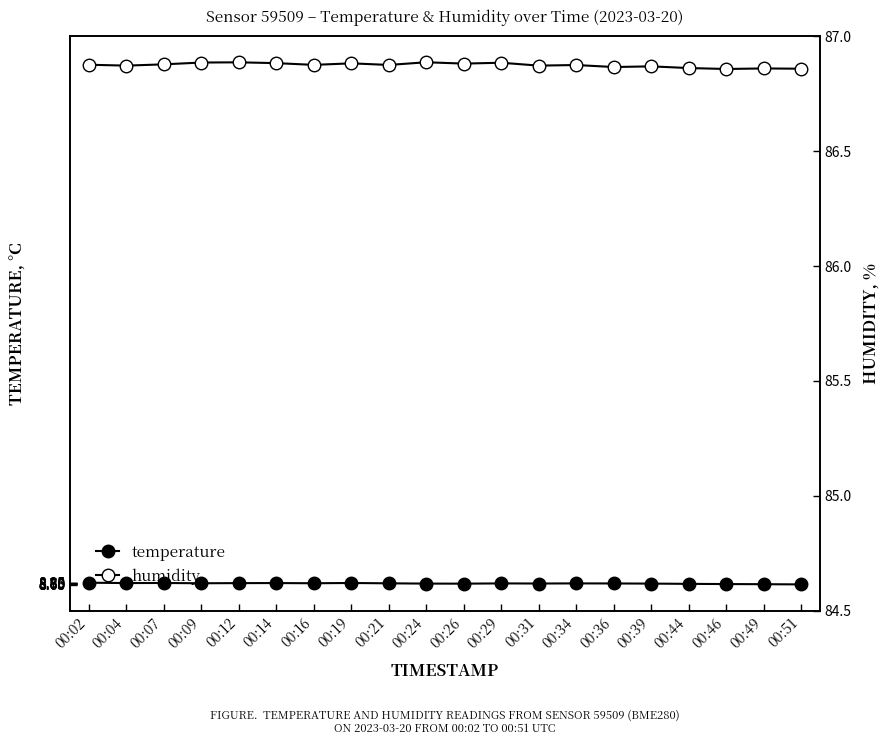

Which series has the largest total across all categories?

humidity